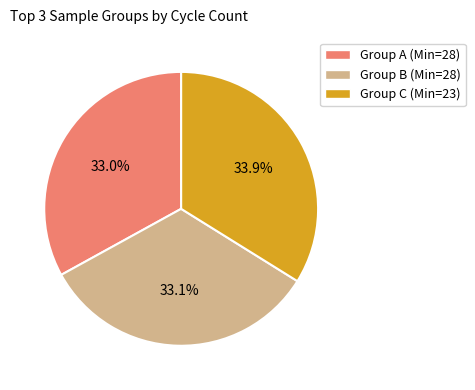

Is there a majority slice in this chart?

No